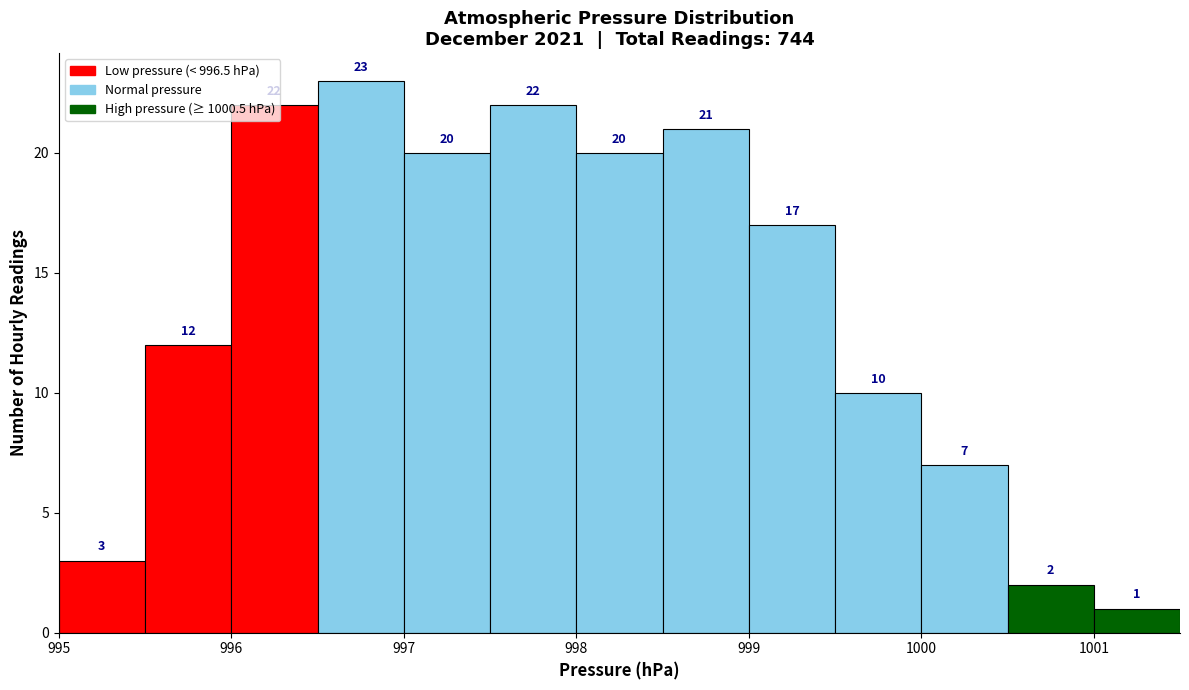

Reading left to right, transcribe this chart: for each bar, give the range it covers on the x-axis and its height.

995.0 to 995.5: 3
995.5 to 996.0: 12
996.0 to 996.5: 22
996.5 to 997.0: 23
997.0 to 997.5: 20
997.5 to 998.0: 22
998.0 to 998.5: 20
998.5 to 999.0: 21
999.0 to 999.5: 17
999.5 to 1000.0: 10
1000.0 to 1000.5: 7
1000.5 to 1001.0: 2
1001.0 to 1001.5: 1